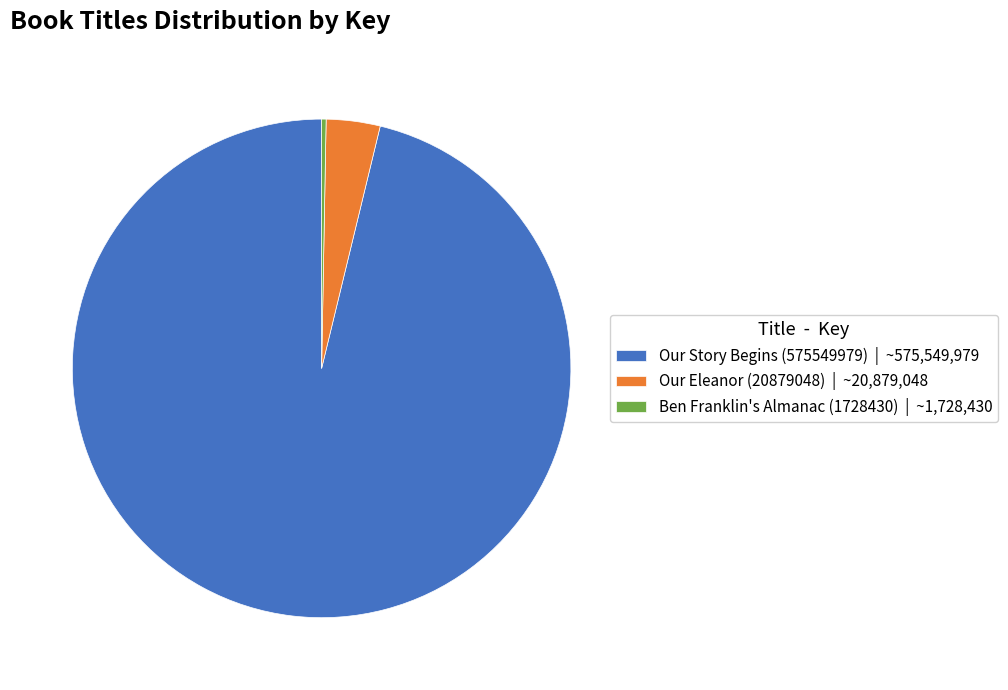

Which category has the biggest portion of the pie?

Our Story Begins (575549979)